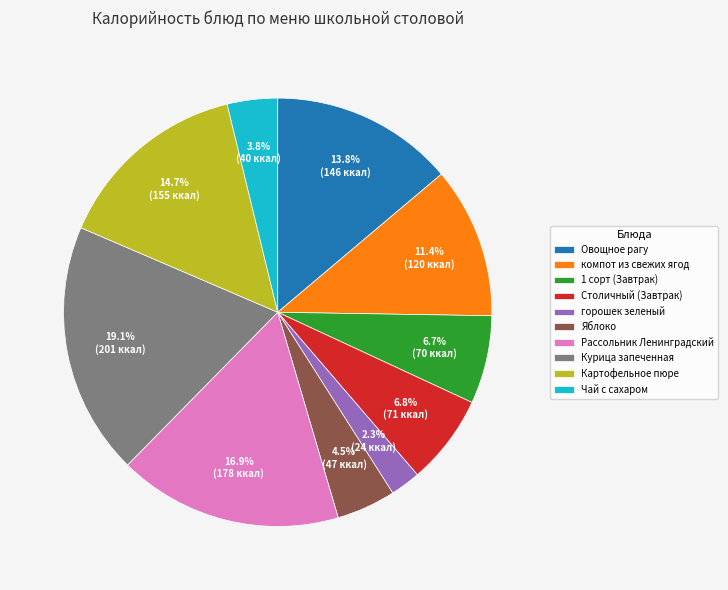

Is there a majority slice in this chart?

No